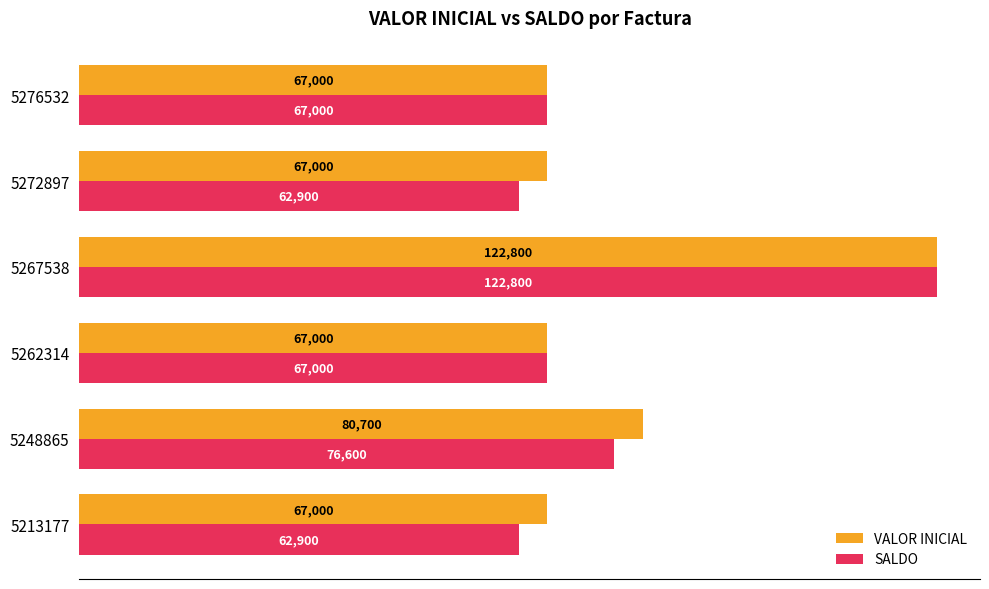

At which category is the sum across all series the highest?

5267538